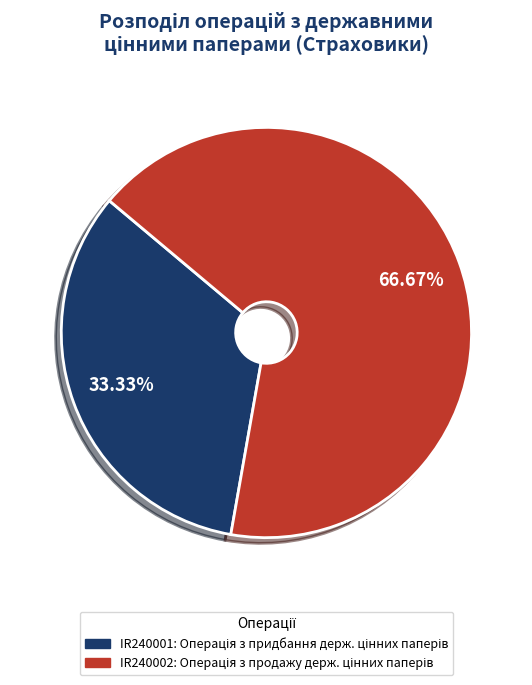

To the nearest percent, what is the difference between the largest and smallest slice percentages?

33%